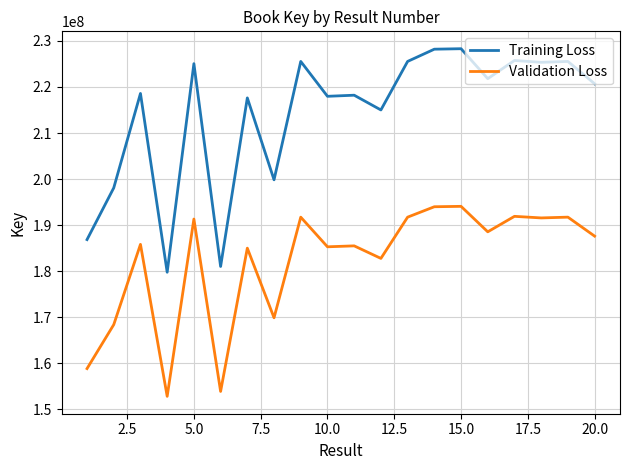

Which series has the widest spread of values?

Training Loss